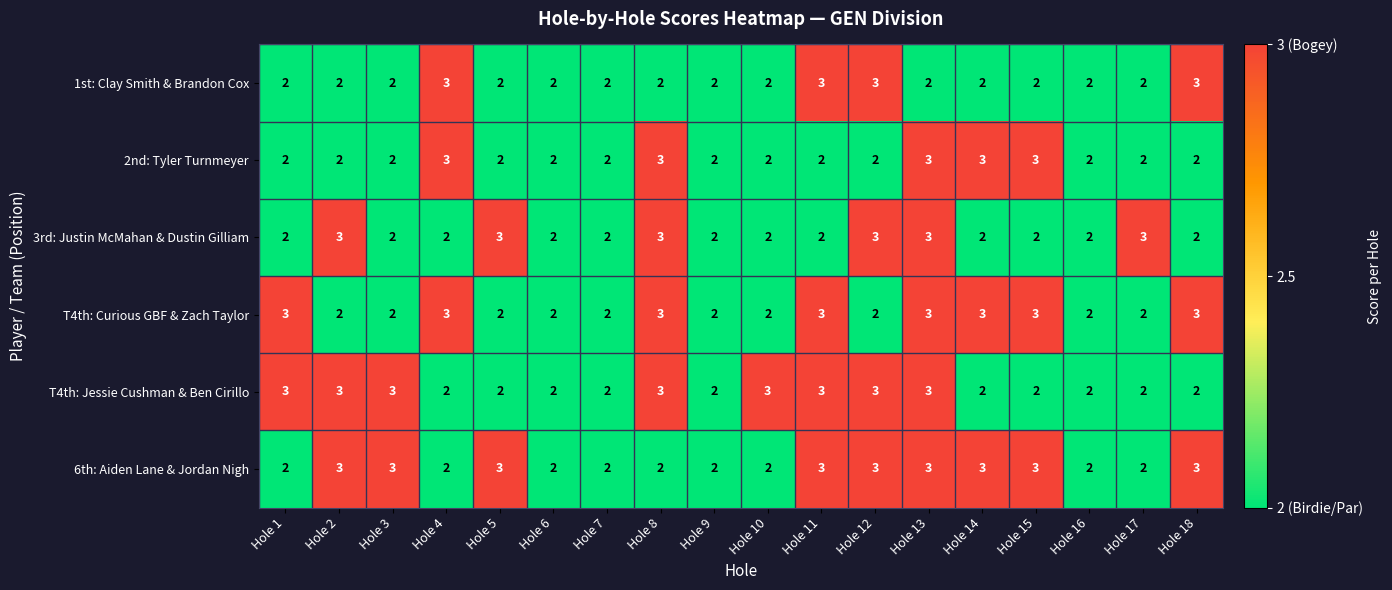

How many T4th: Jessie Cushman & Ben Cirillo values are between 2 and 3?

18